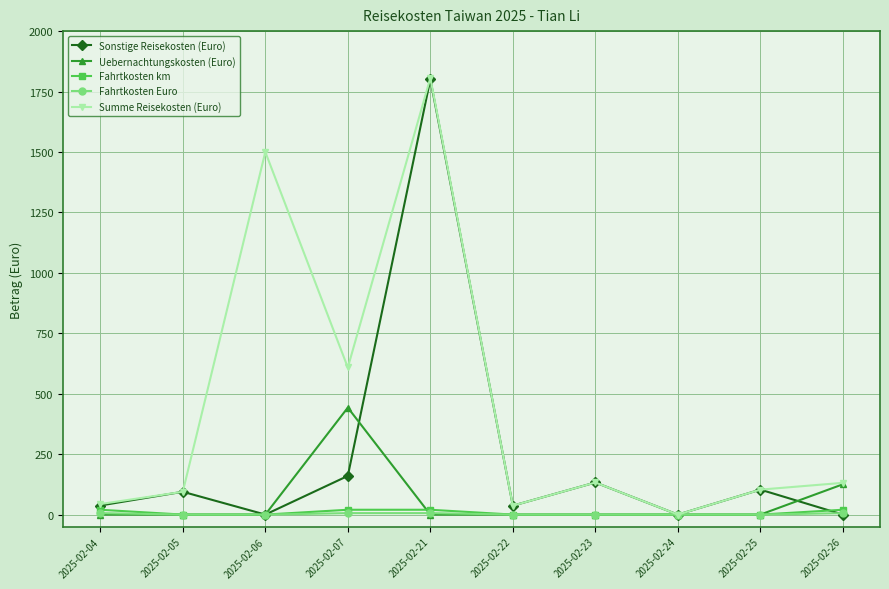

Count the Fahrtkosten Euro values in the range 0 to 6.

10